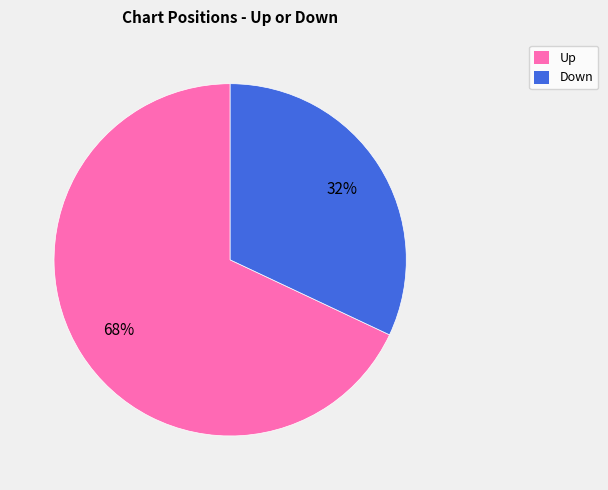

To the nearest percent, what is the average slice percentage?

50%